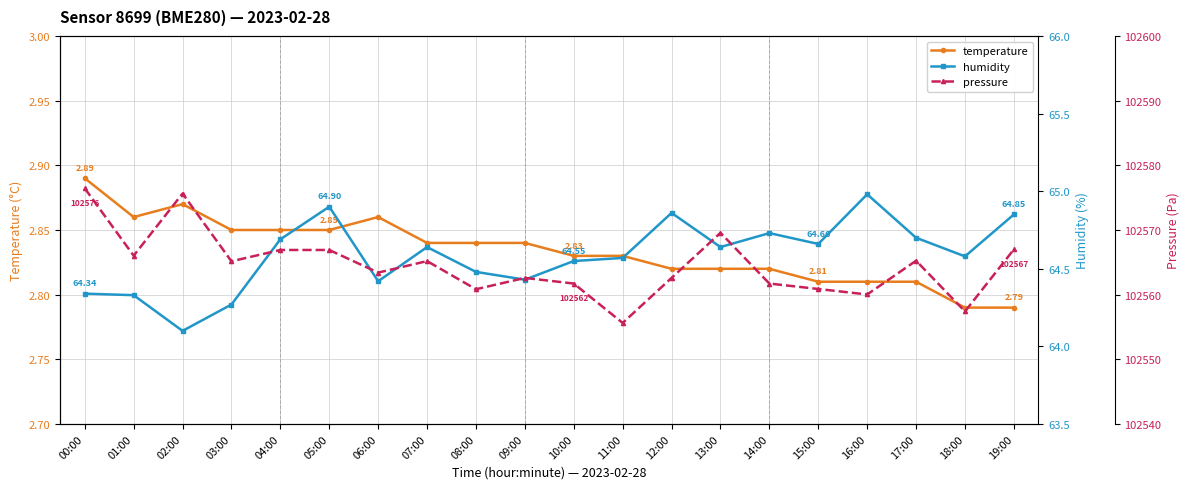

Which label corresponds to the largest value in the chart?

00:00